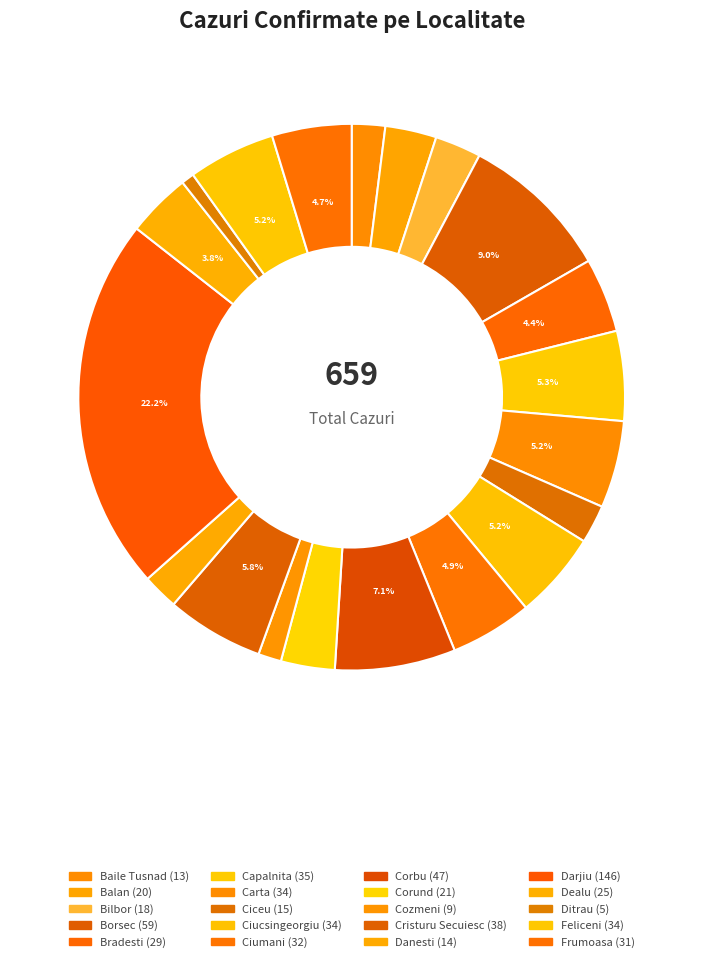

What is the ratio of the value at Ciceu to the value at Darjiu?

0.1